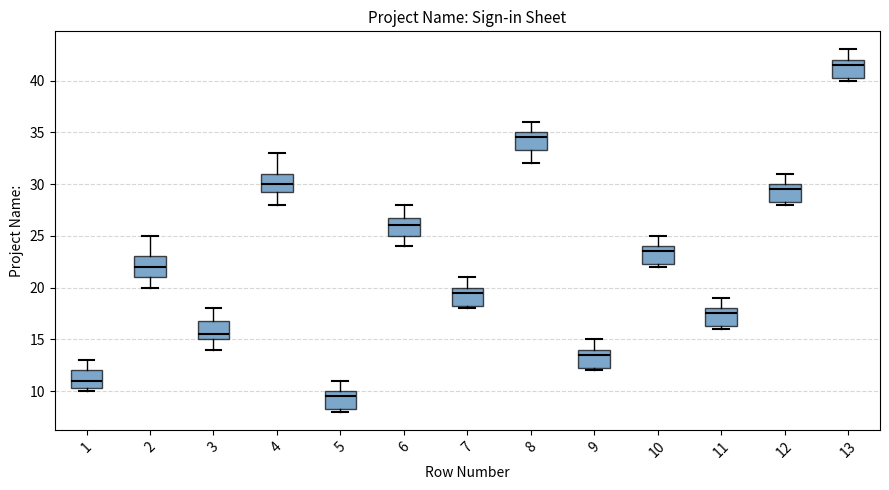

Reading left to right, transcribe this box plot: for each box, give where its median line is, the range the box spans, and where its two whiskers end, as read against the y-axis. The values are not printed on the chart, so give them approximately, as read against the axis.

1: median 11.0, box 10.5 to 12.0, whiskers 10.0 to 13.0
2: median 22.0, box 21.0 to 23.0, whiskers 20.0 to 25.0
3: median 15.5, box 15.0 to 17.0, whiskers 14.0 to 18.0
4: median 30.0, box 29.5 to 31.0, whiskers 28.0 to 33.0
5: median 9.5, box 8.5 to 10.0, whiskers 8.0 to 11.0
6: median 26.0, box 25.0 to 27.0, whiskers 24.0 to 28.0
7: median 19.5, box 18.5 to 20.0, whiskers 18.0 to 21.0
8: median 34.5, box 33.5 to 35.0, whiskers 32.0 to 36.0
9: median 13.5, box 12.5 to 14.0, whiskers 12.0 to 15.0
10: median 23.5, box 22.5 to 24.0, whiskers 22.0 to 25.0
11: median 17.5, box 16.5 to 18.0, whiskers 16.0 to 19.0
12: median 29.5, box 28.5 to 30.0, whiskers 28.0 to 31.0
13: median 41.5, box 40.5 to 42.0, whiskers 40.0 to 43.0